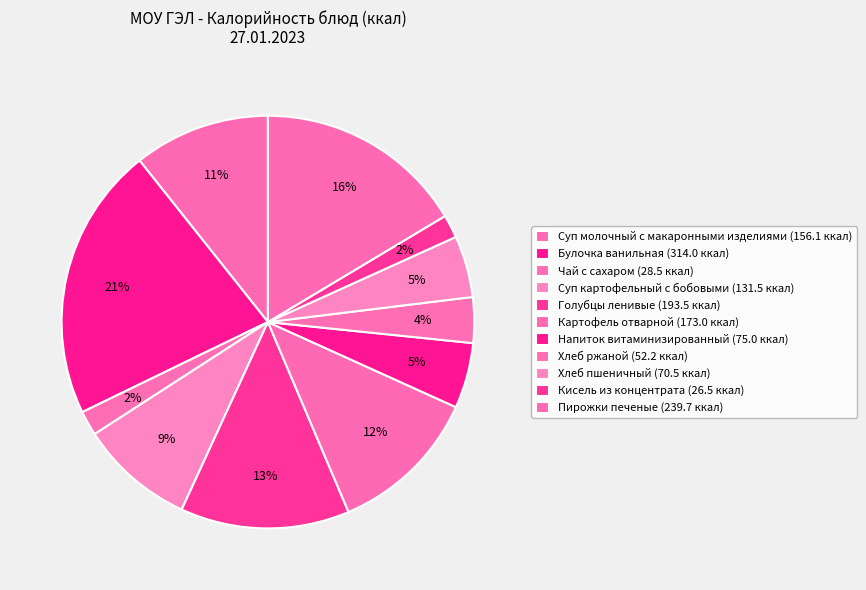

Count the number of slices in the pie.

11